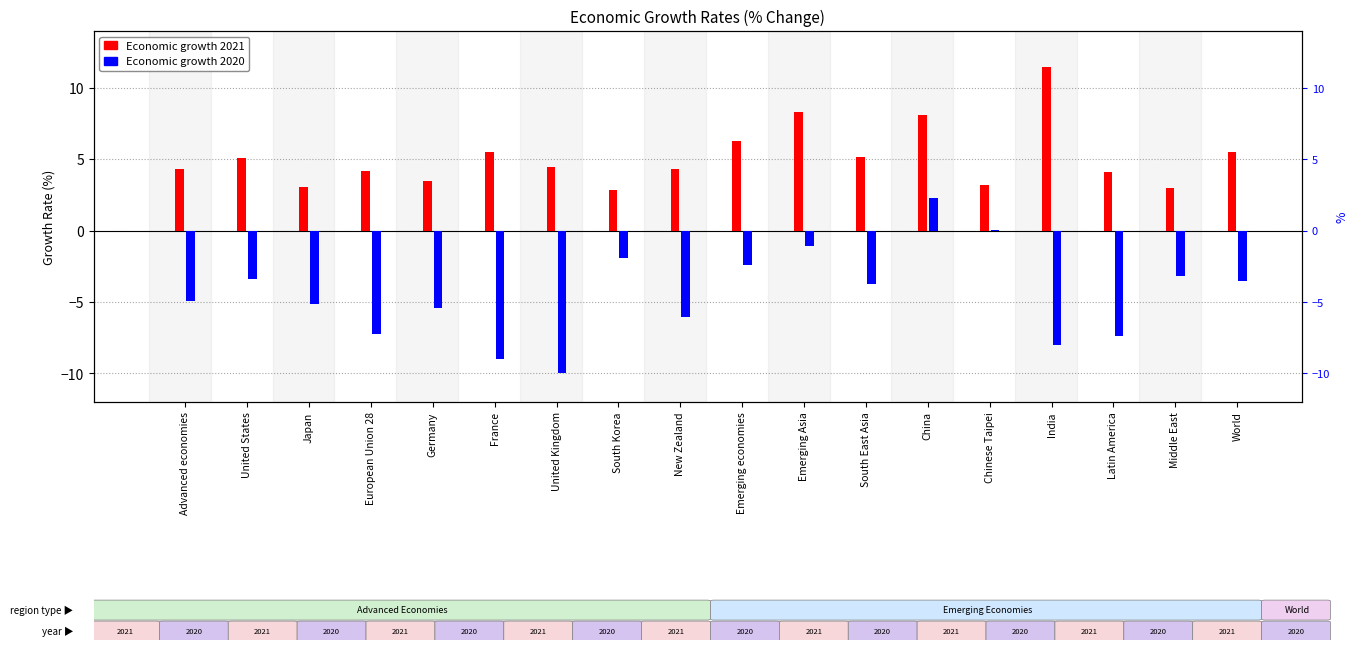

Between European Union 28 and France, which series saw the biggest shift?

Economic growth 2020